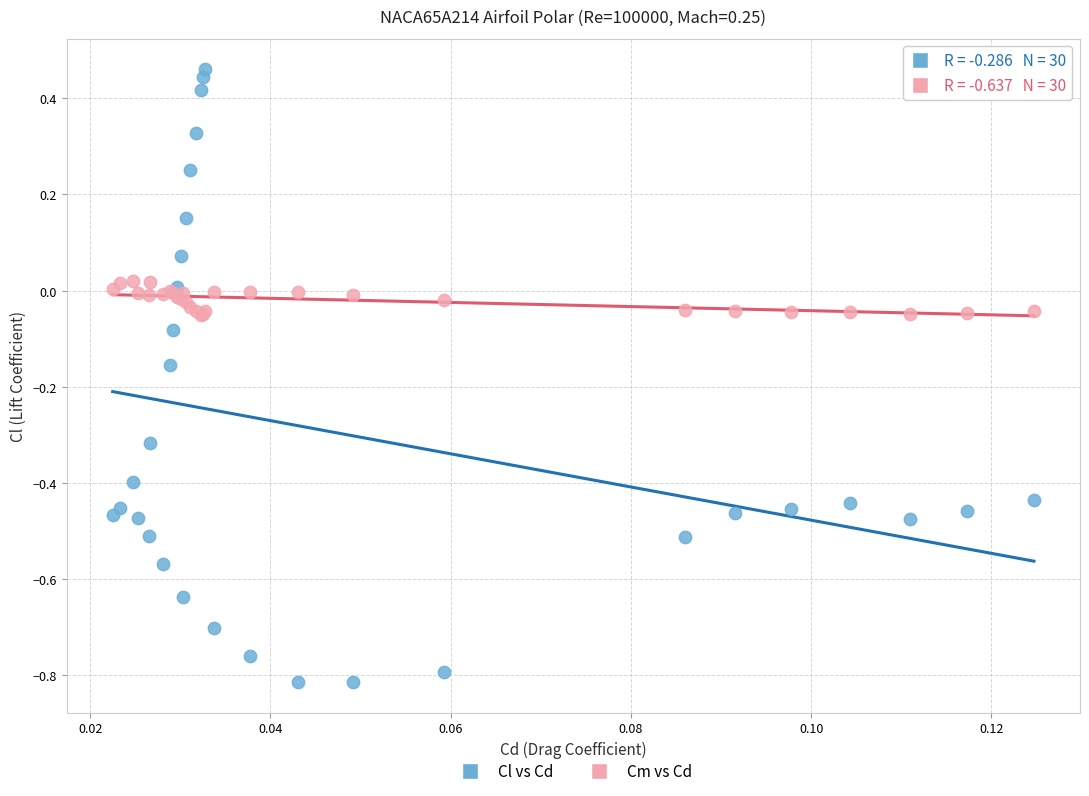

Which series reaches the maximum Y coordinate?

Cl vs Cd